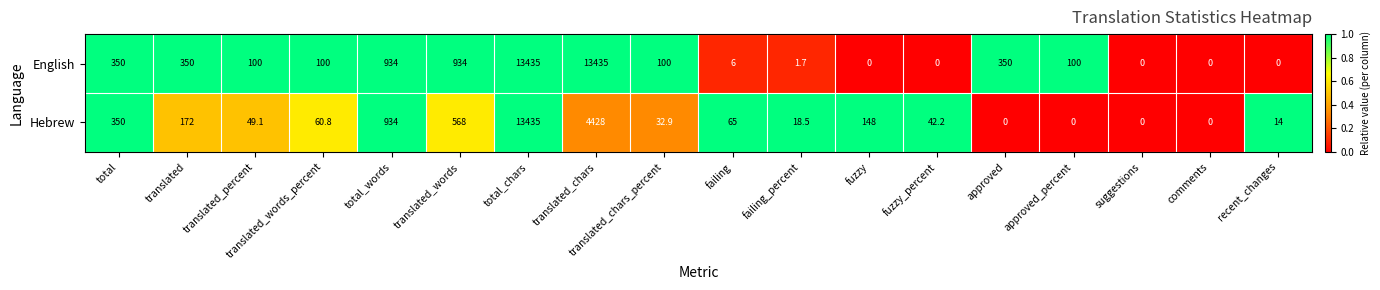

At which label is Hebrew closest to 6717?

translated_chars